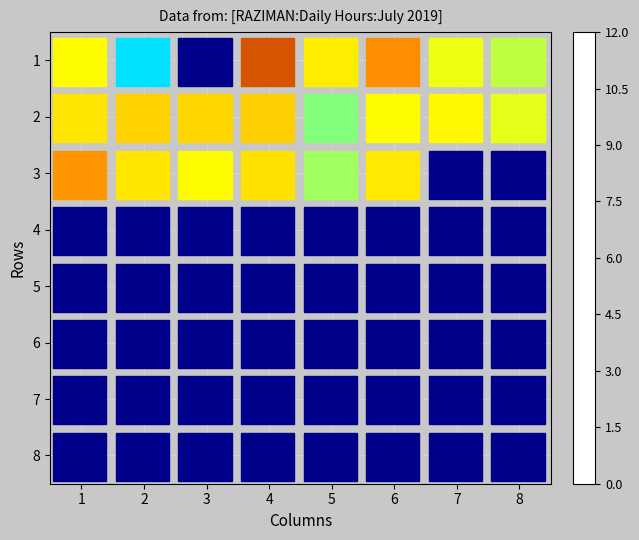

At how many categories does at least one series exceed 4?

8